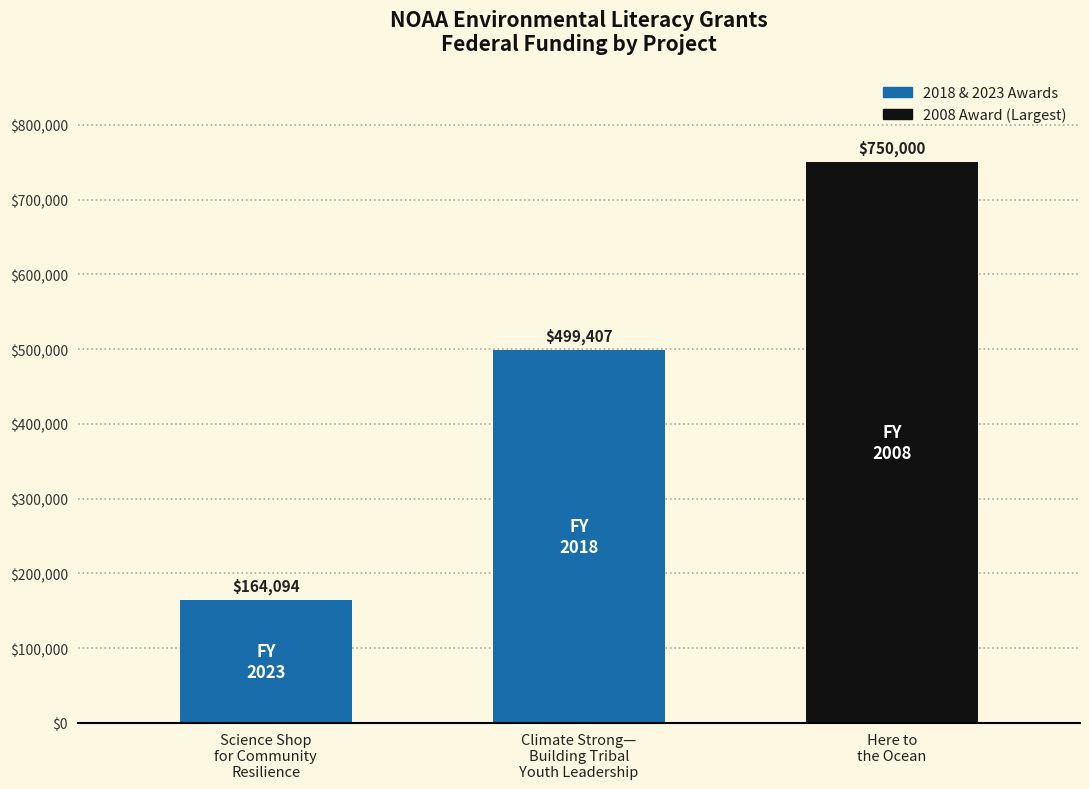

Are the bars horizontal?

No